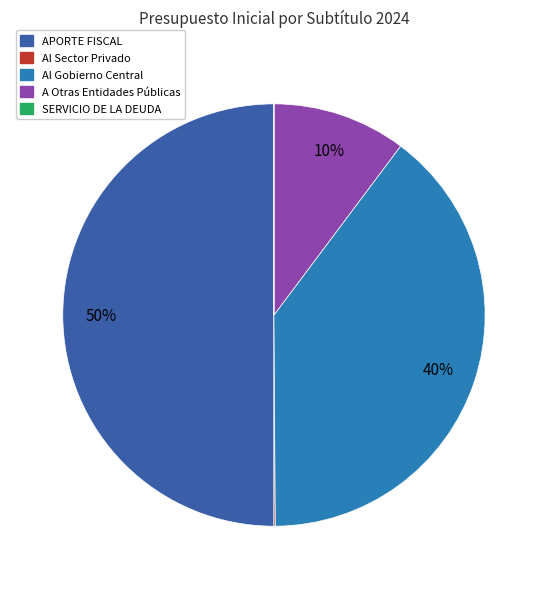

To the nearest percent, what percentage of the pie is A Otras Entidades Públicas?

10%